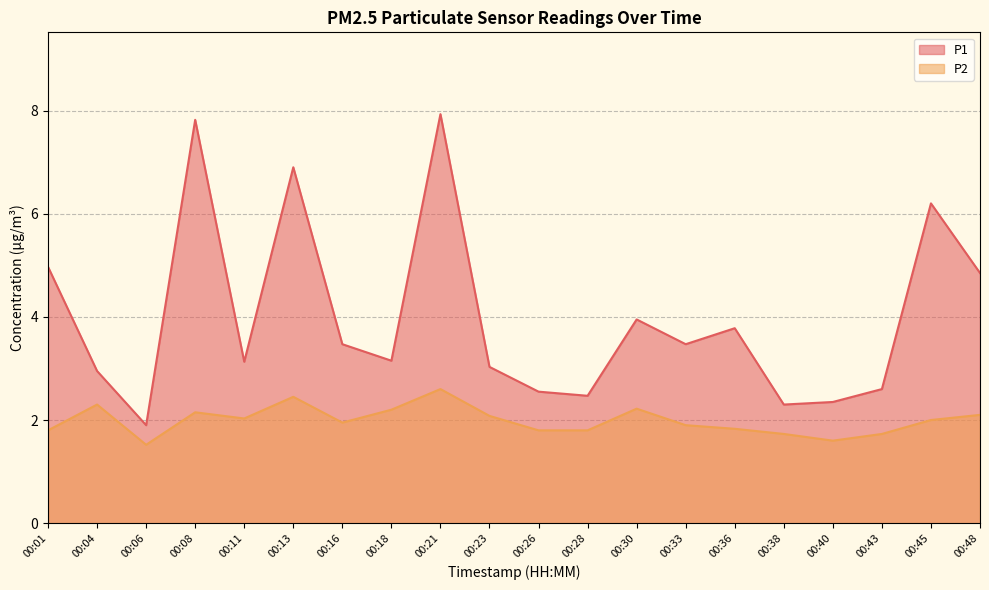

What are all the series names shown in the legend?

P1, P2